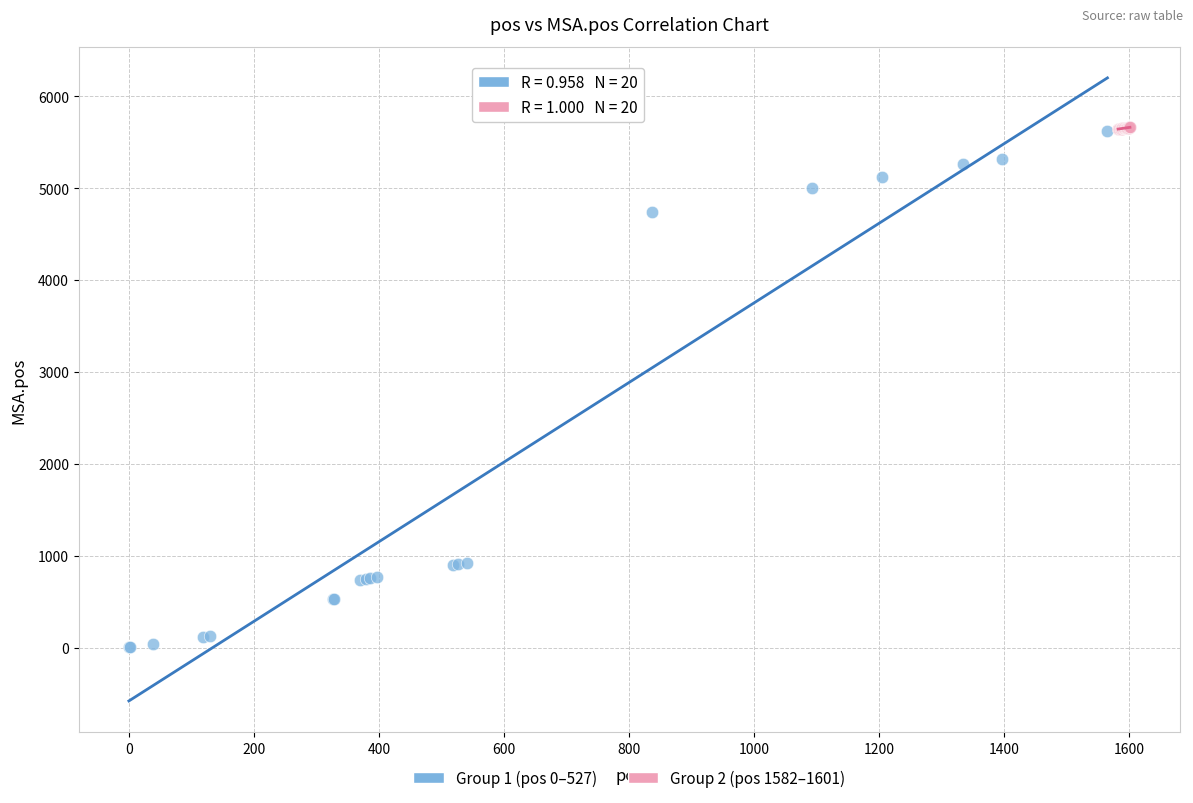

Which series has the largest Y range (max minus min)?

Group 1 (pos 0–527)